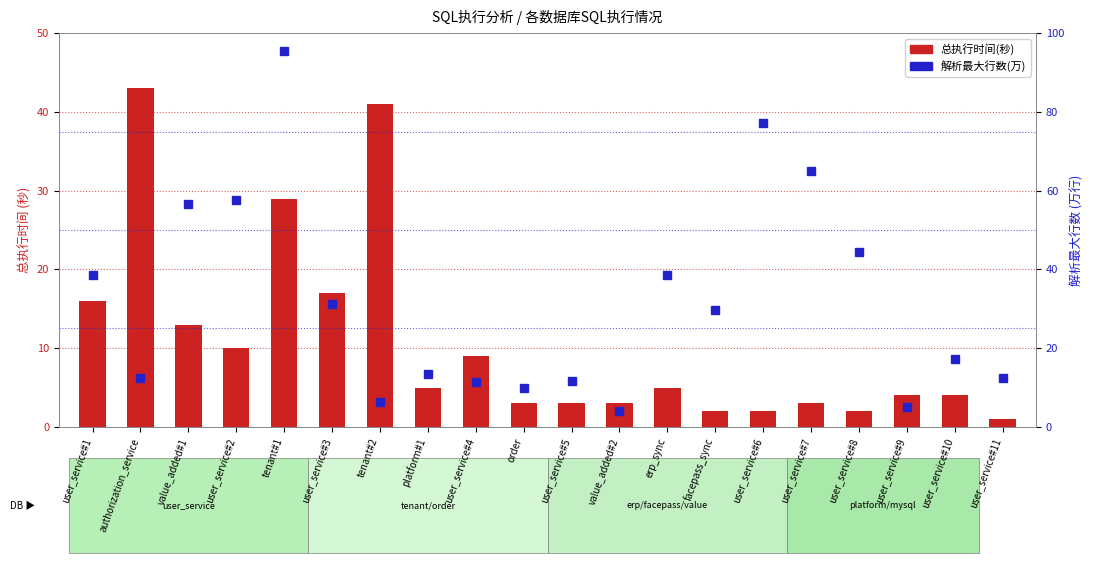

What is the value of the 解析最大行数(万) bar at the 8th from the left?

13.6